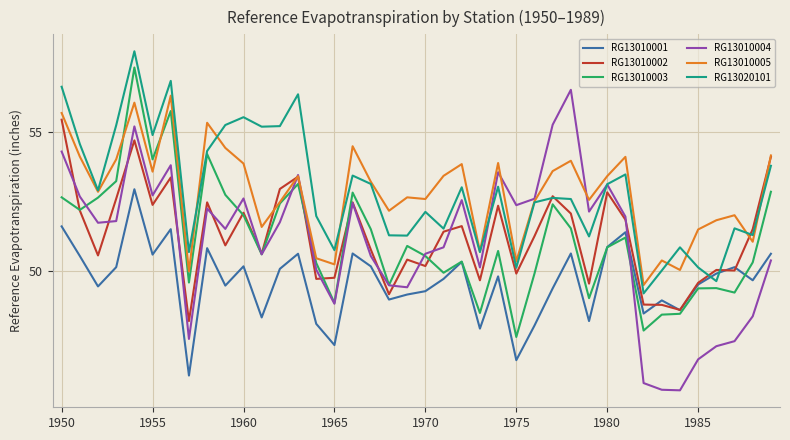

What is the minimum value shown in the chart?

45.7